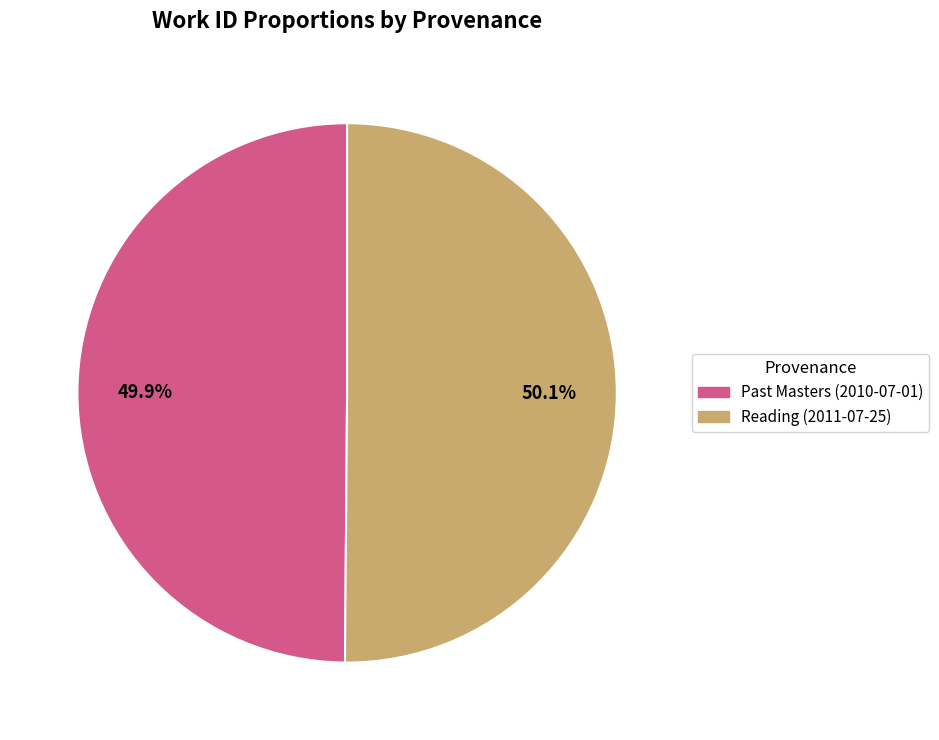

Is there any slice that represents more than half of the pie?

Yes